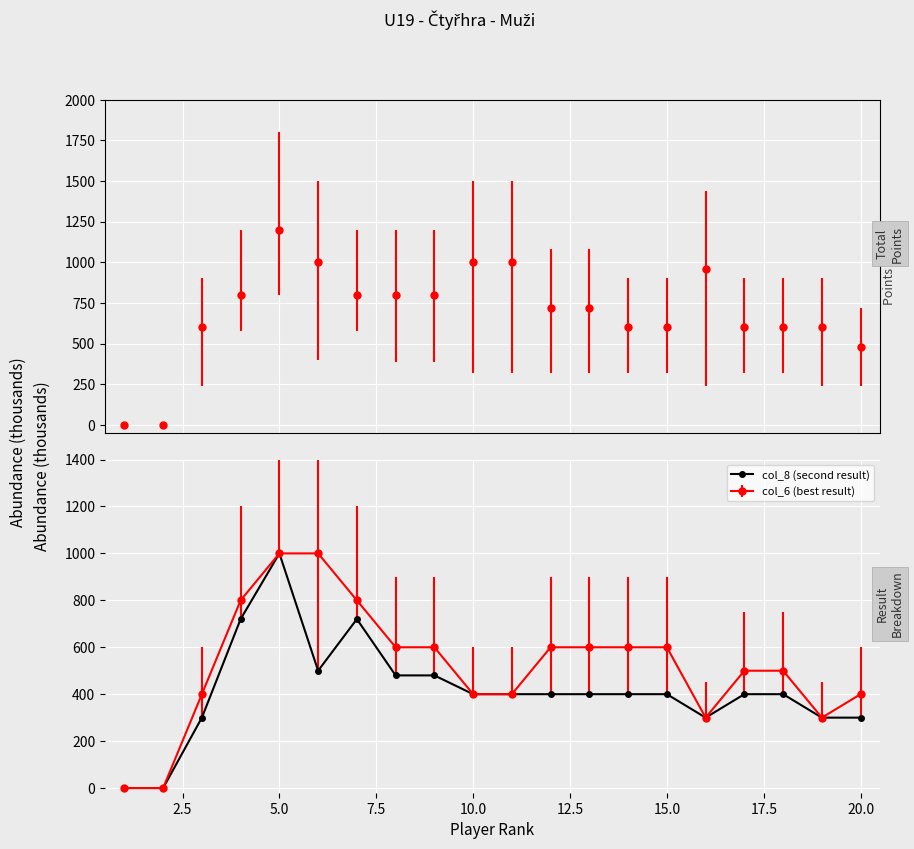

Where is the first local maximum for col_8 (second result)?

5.0